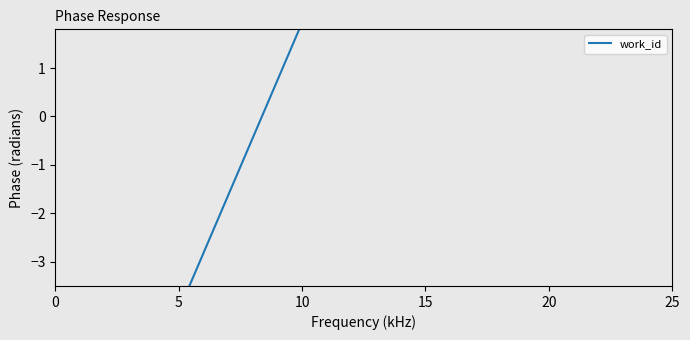

How many data points does each series have?

6